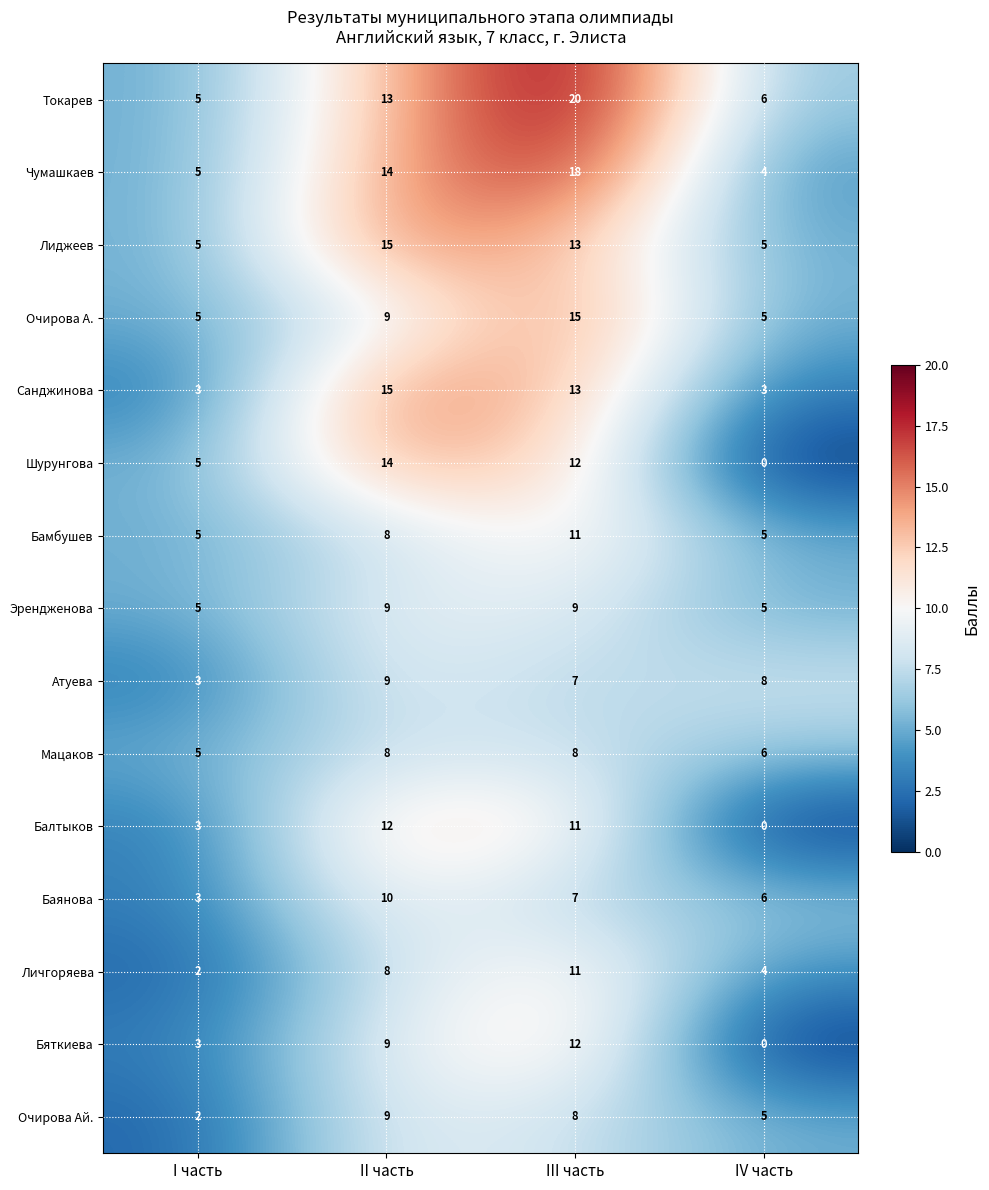

What is the difference between the Бяткиева values at III часть and II часть?

3